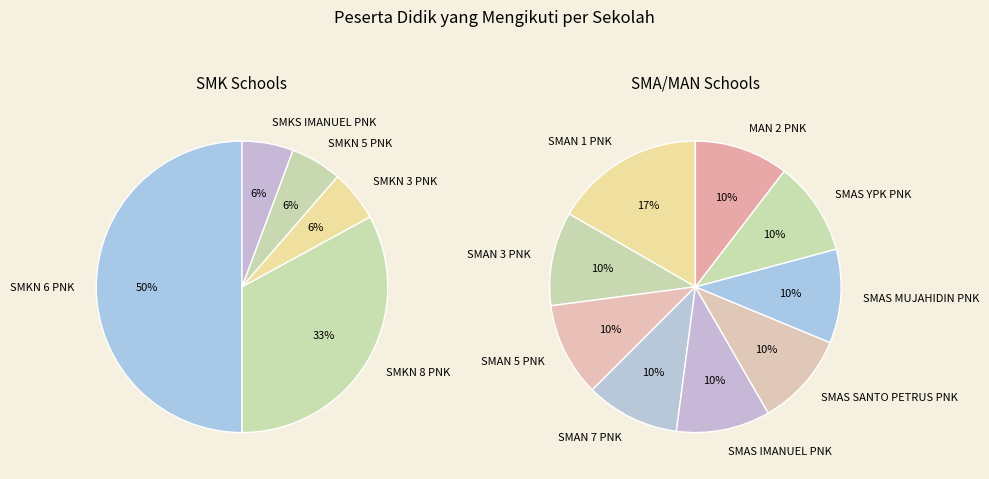

What is the smallest slice in the pie chart?

SMAN 3 PNK